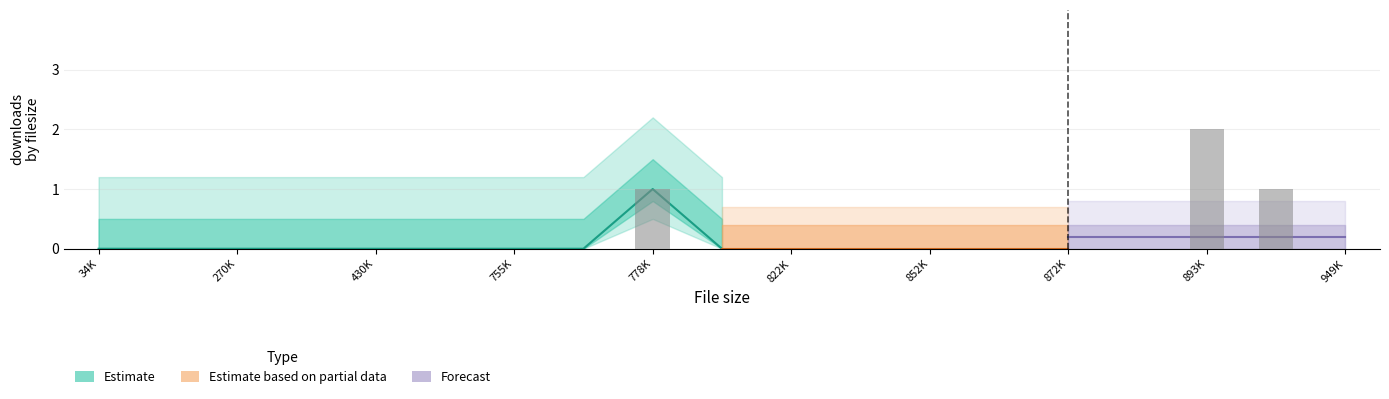

How many values are between 0 and 1?

18